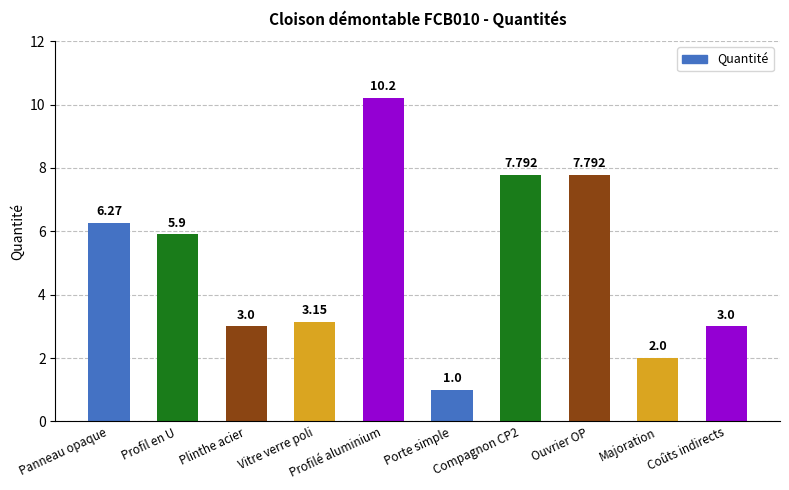

What is the label of the 2nd bar from the right?

Majoration